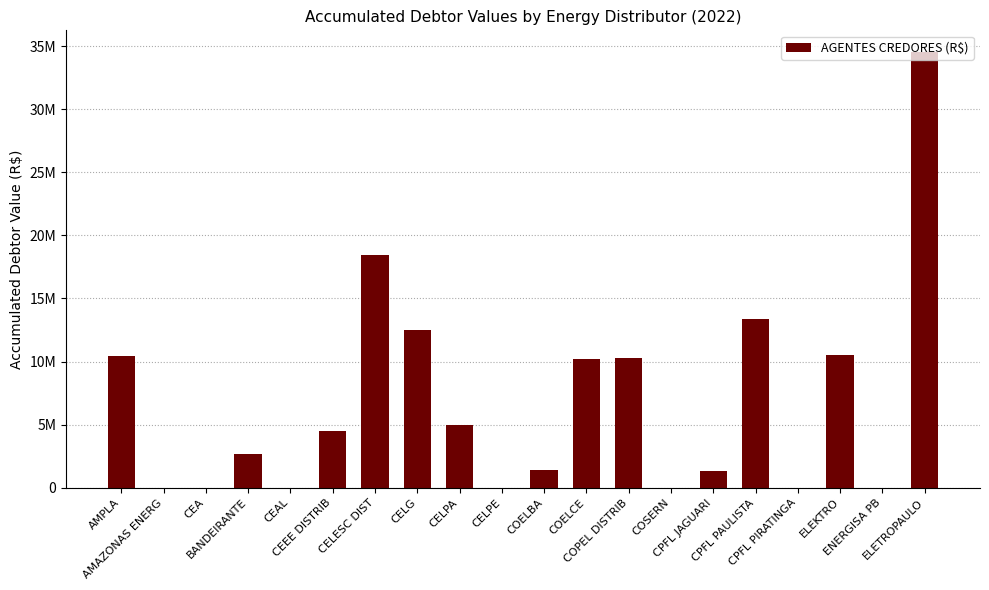

Reading left to right, extract all data points from this chart.

AMPLA=10481716.6	AMAZONAS ENERG=0.0	CEA=0.0	BANDEIRANTE=2681567.4	CEAL=0.0	CEEE DISTRIB=4503402.7	CELESC DIST=18413079.5	CELG=12465184.8	CELPA=4943032.9	CELPE=0.0	COELBA=1384324.8	COELCE=10209517.8	COPEL DISTRIB=10320450.9	COSERN=0.0	CPFL JAGUARI=1337159.8	CPFL PAULISTA=13383668.9	CPFL PIRATINGA=0.0	ELEKTRO=10525215.7	ENERGISA PB=0.0	ELETROPAULO=34516948.1